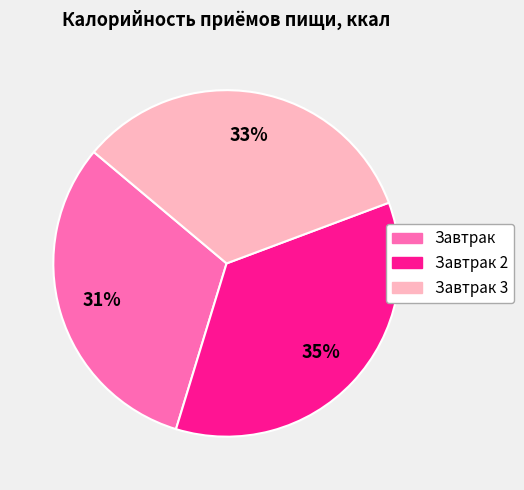

Is there any slice that represents more than half of the pie?

No